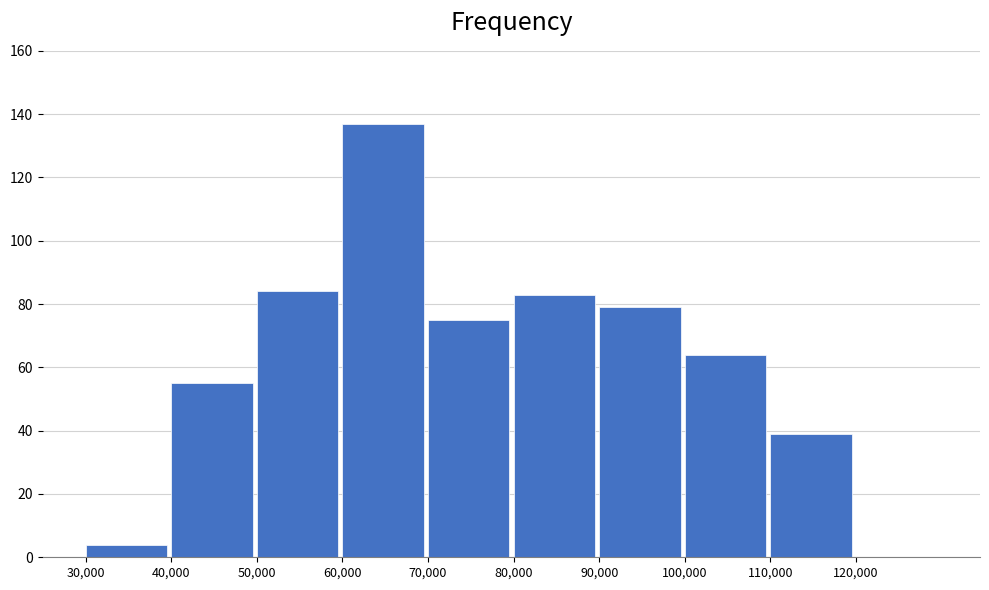

Reading left to right, transcribe all the data shown in this chart.

30,000=4	40,000=55	50,000=84	60,000=137	70,000=75	80,000=83	90,000=79	100,000=64	110,000=39	120,000=0